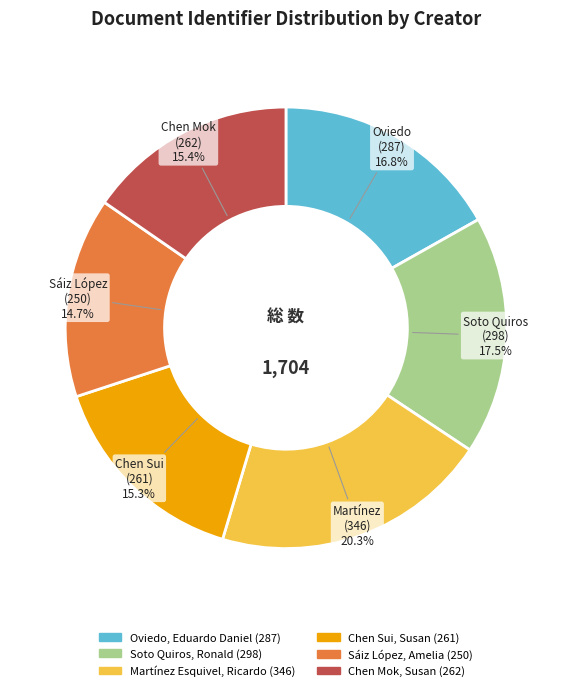

To the nearest percent, what is the combined percentage of Chen Mok, Susan and Martínez Esquivel, Ricardo?

36%